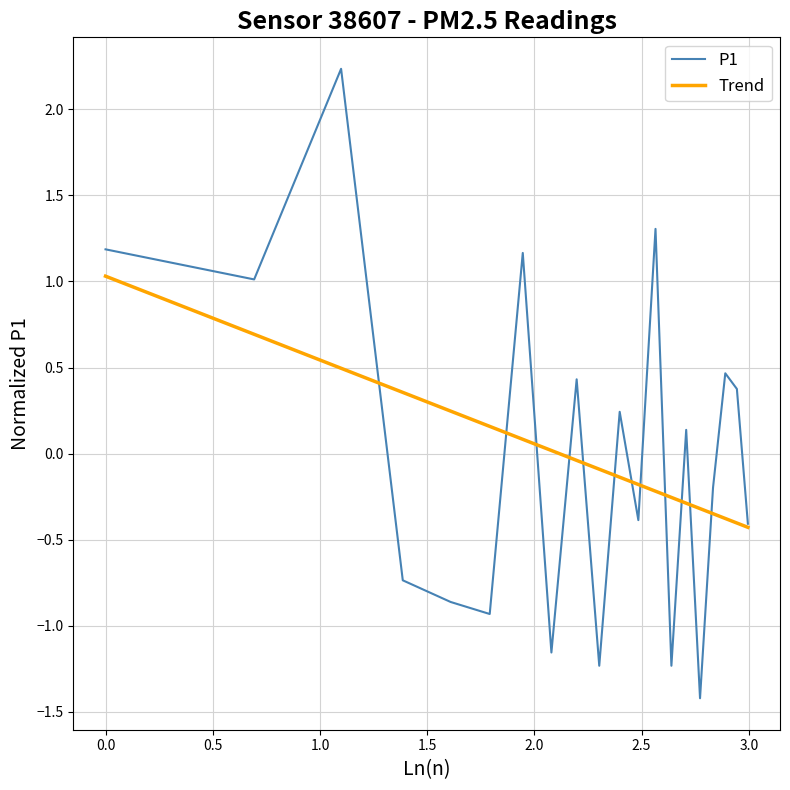

How many values in the Trend series exceed 0?

8